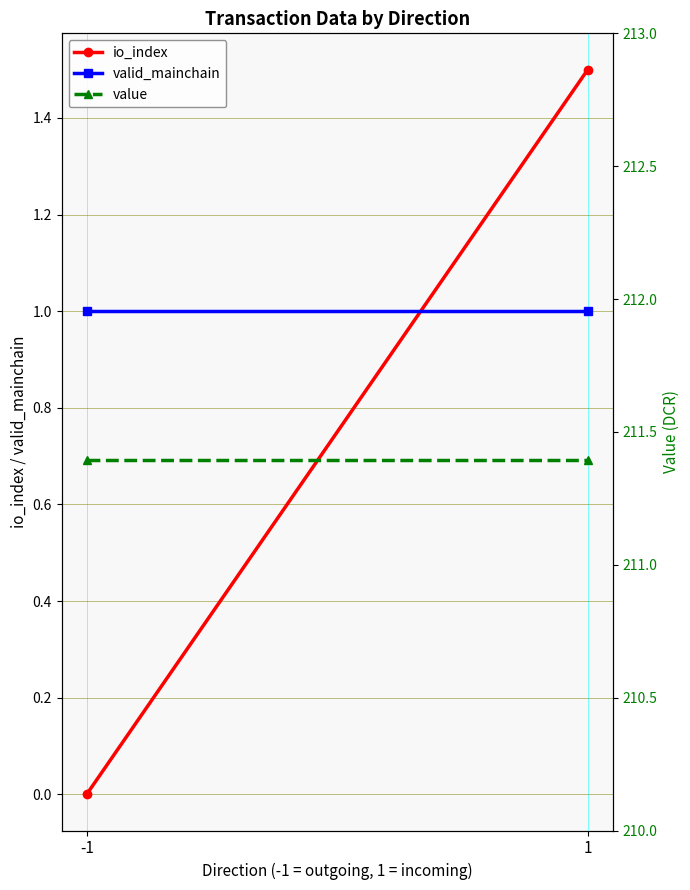

List the series in order of their peak value, highest first.

value, io_index, valid_mainchain